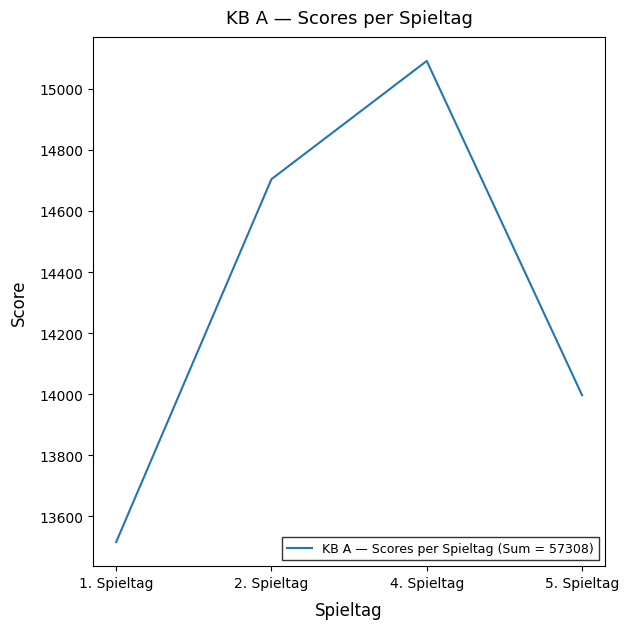

How many lines are shown in the chart?

1